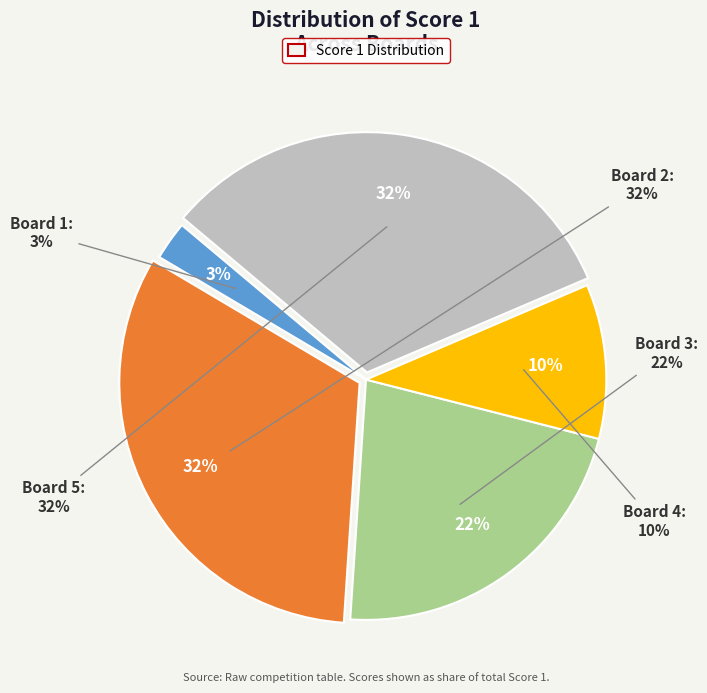

Do Board 4 and Board 2 together represent more than half of the pie?

No